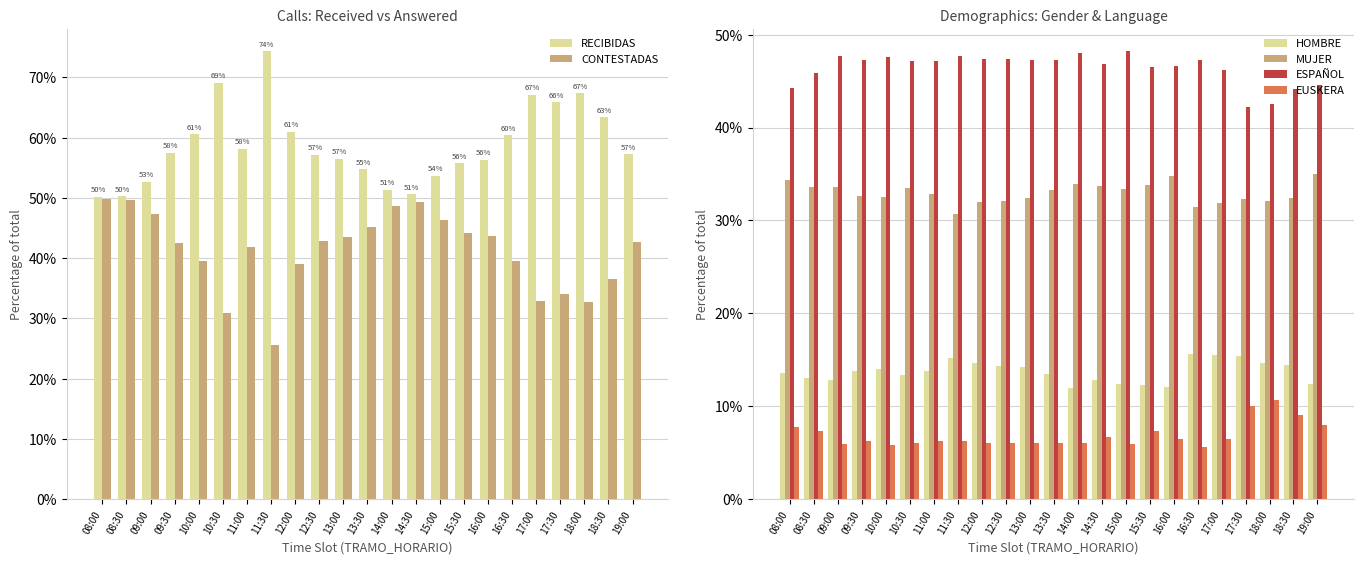

The ESPAÑOL series shows 46.2 at 17:00. True or false?

True